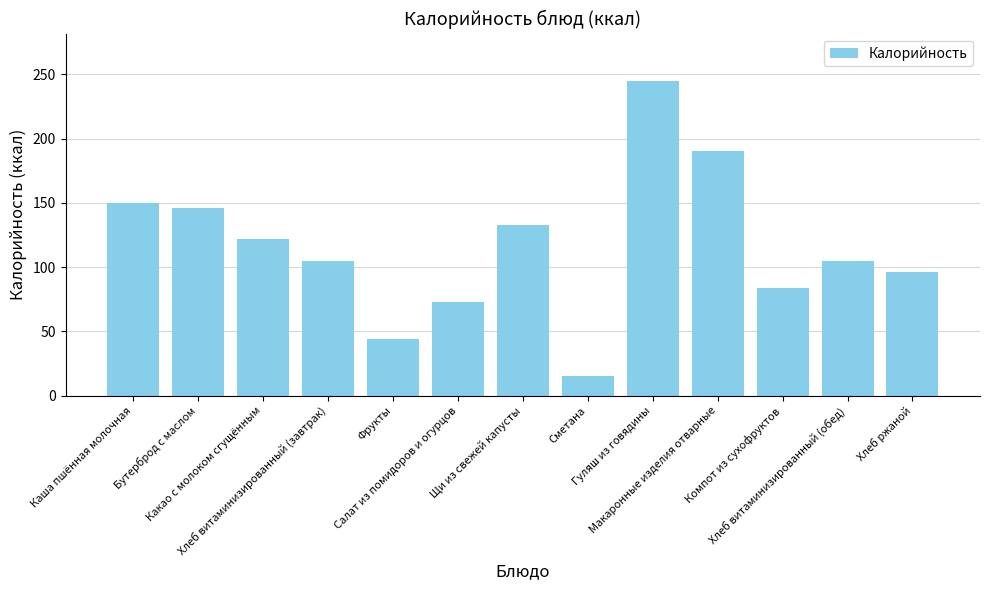

What is the greatest value displayed?

245.0